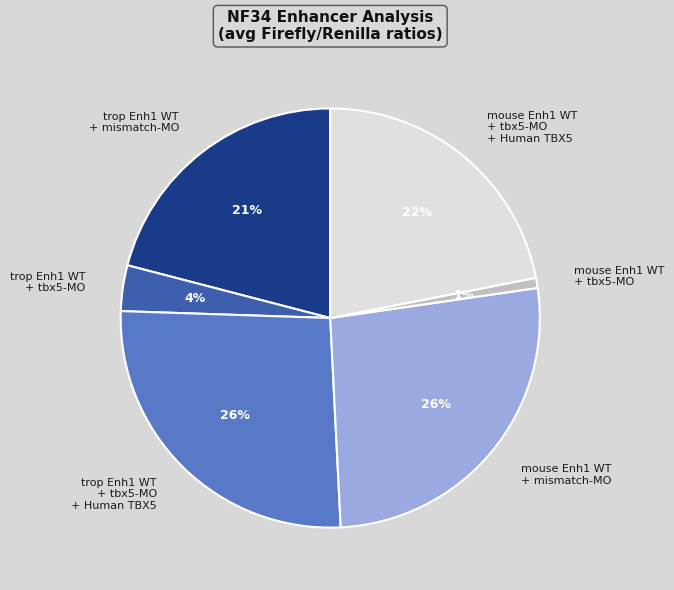

Do mouse Enh1 WT + tbx5-MO and trop Enh1 WT + tbx5-MO together represent more than half of the pie?

No